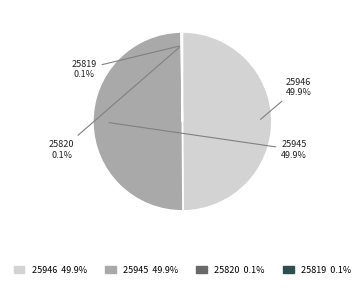

Between 25819 and 25820, which is larger?

25819